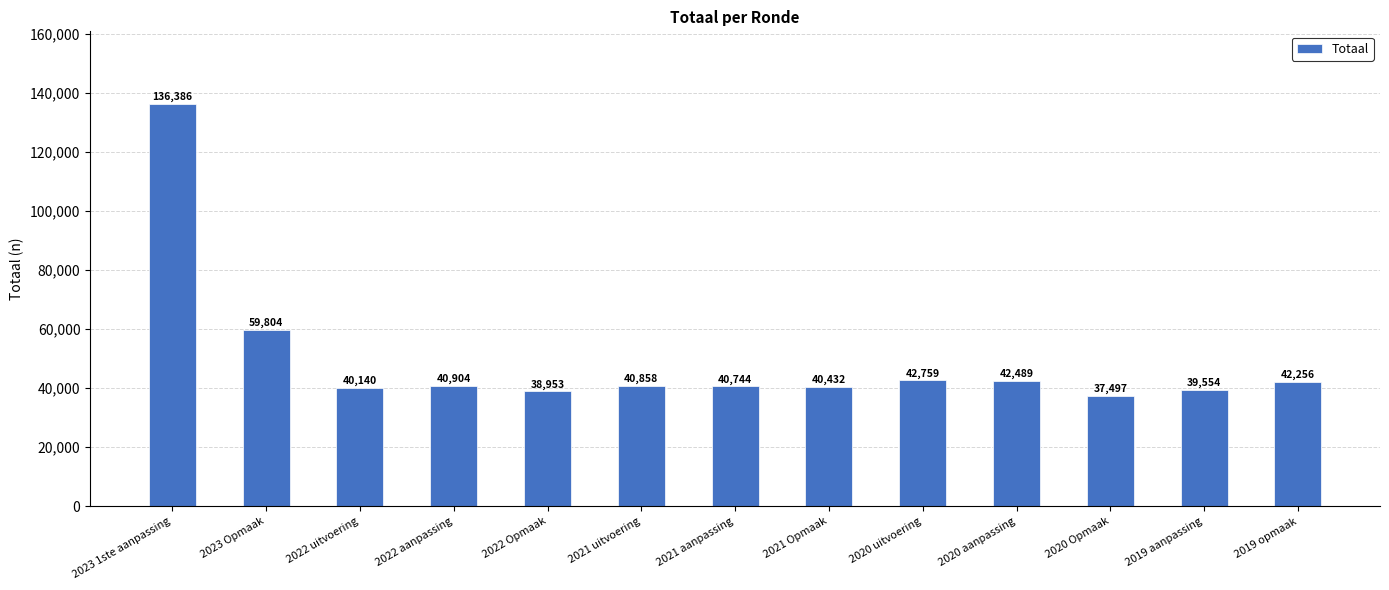

Reading left to right, list all the values displayed in this chart.

136386	59804	40140	40904	38953	40858	40744	40432	42759	42489	37497	39554	42256